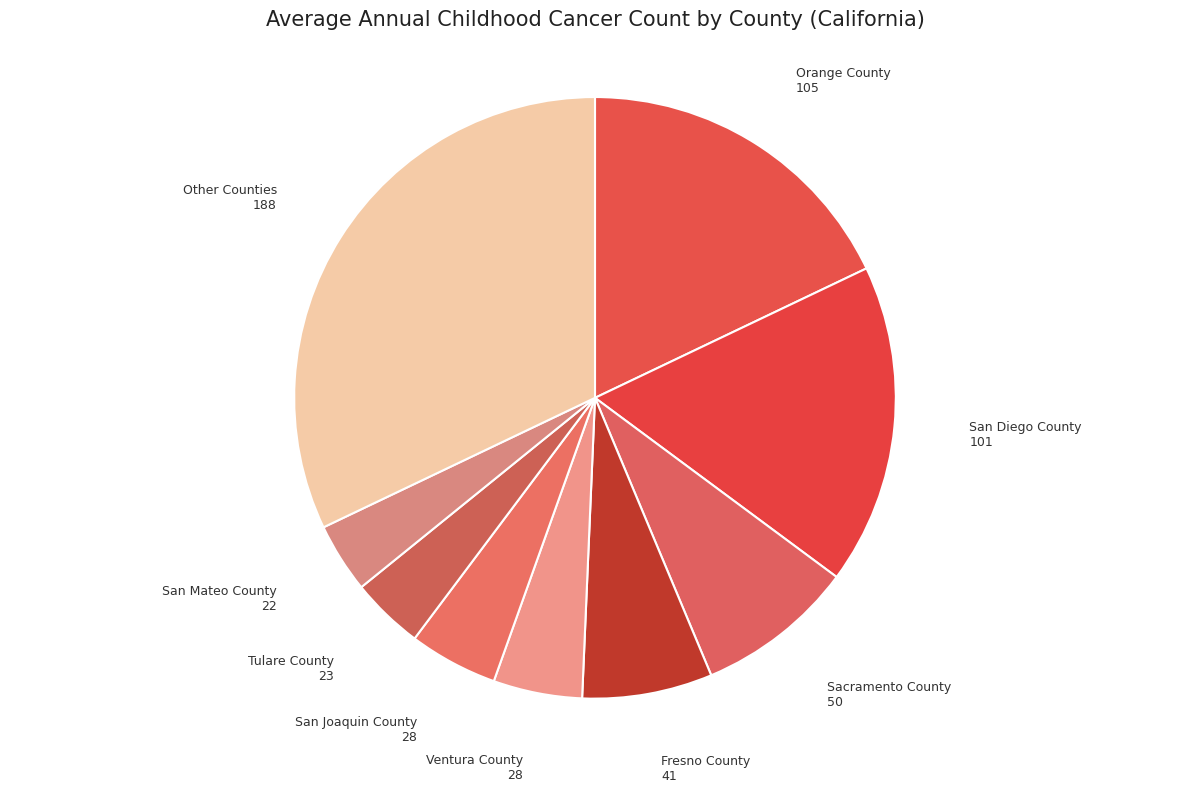

Does Orange County represent more than half of the total?

No